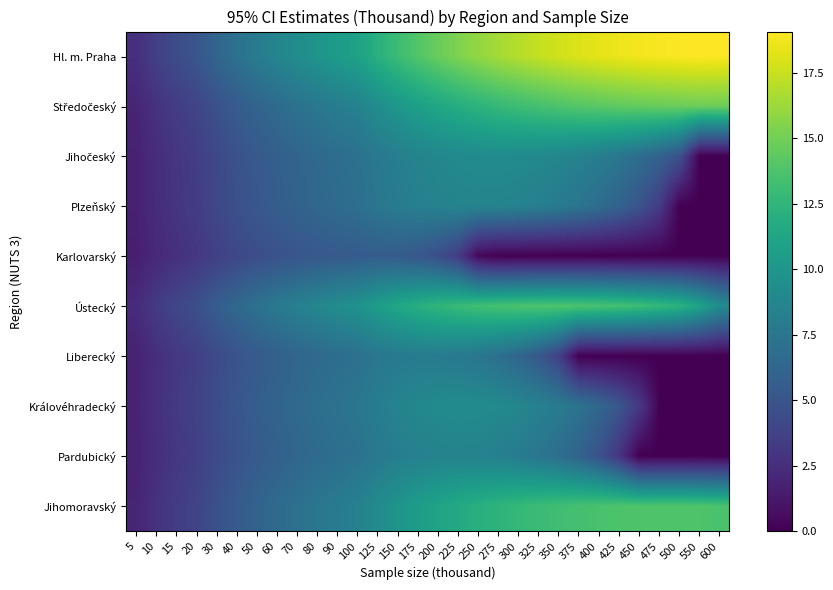

Between 150 and 375, which is larger?

375